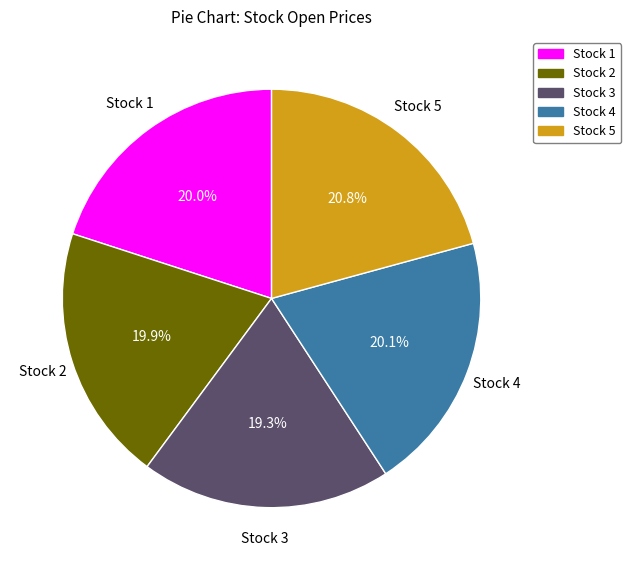

What is the ratio of the value at Stock 5 to the value at Stock 3?

1.1